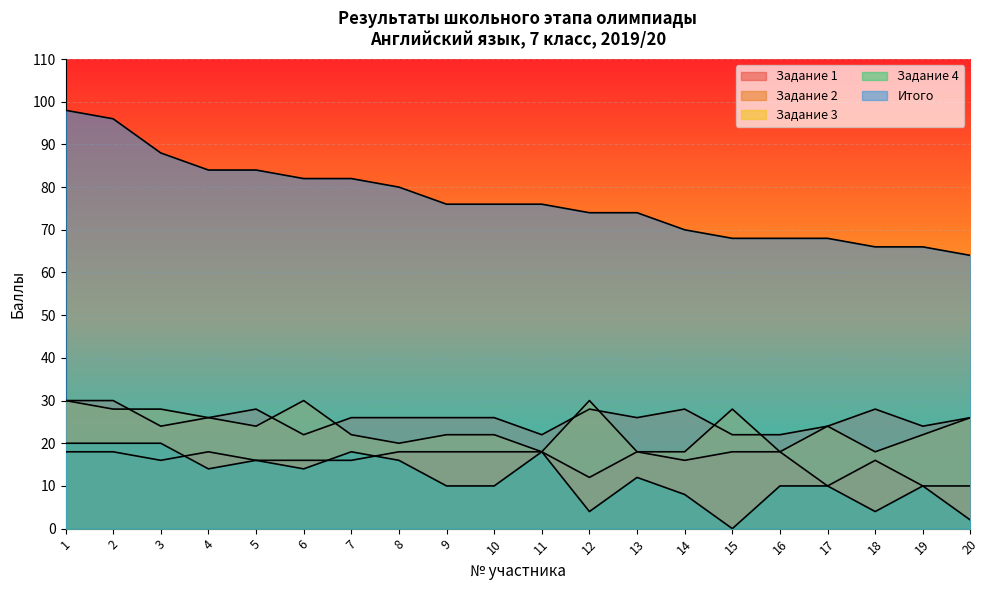

At which label does Задание 3 first exceed 24?

1